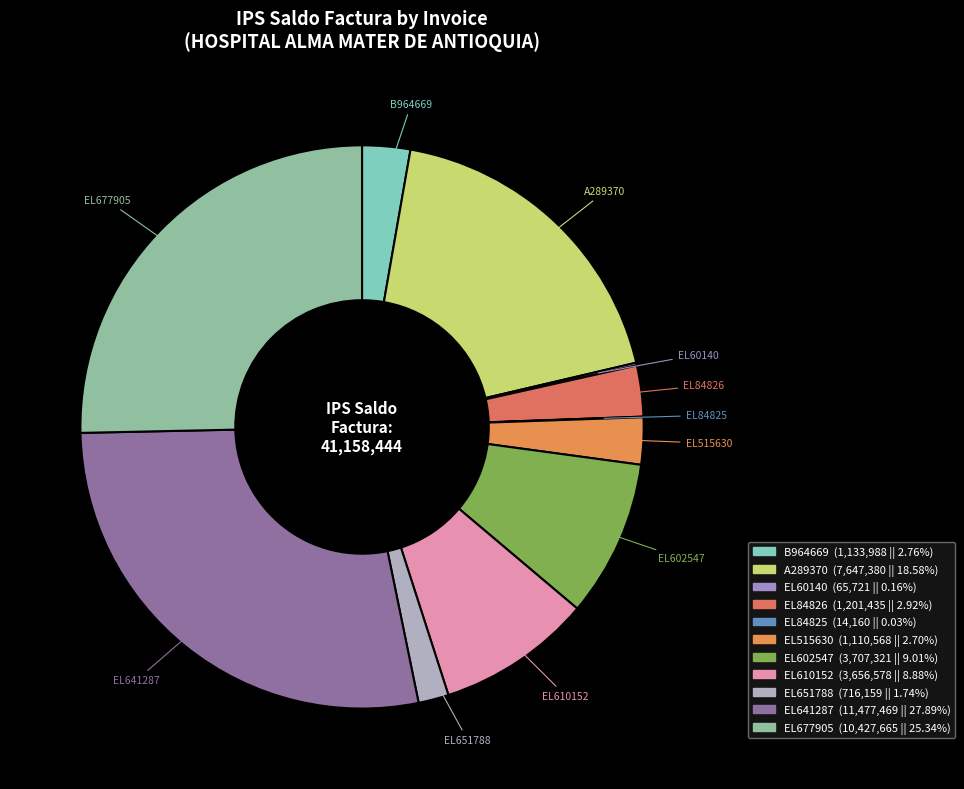

Is there any slice that represents more than half of the pie?

No